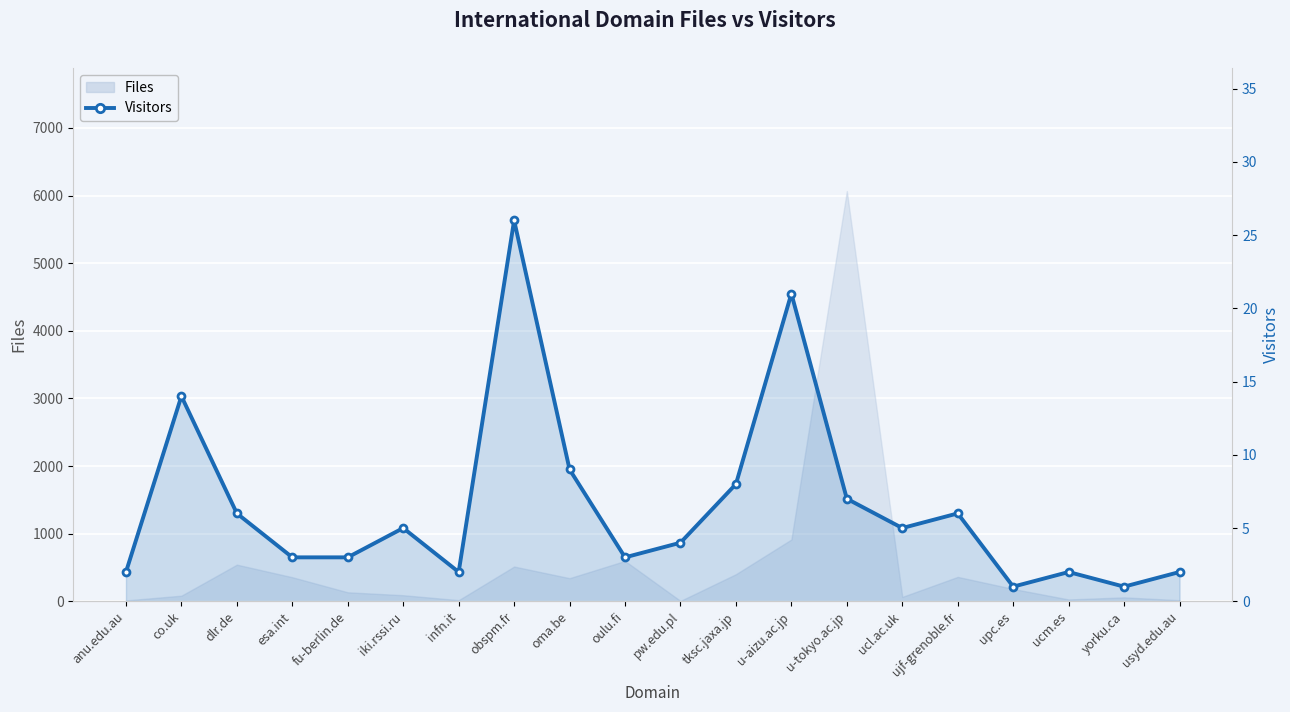

At which label does the data first exceed 5?

co.uk